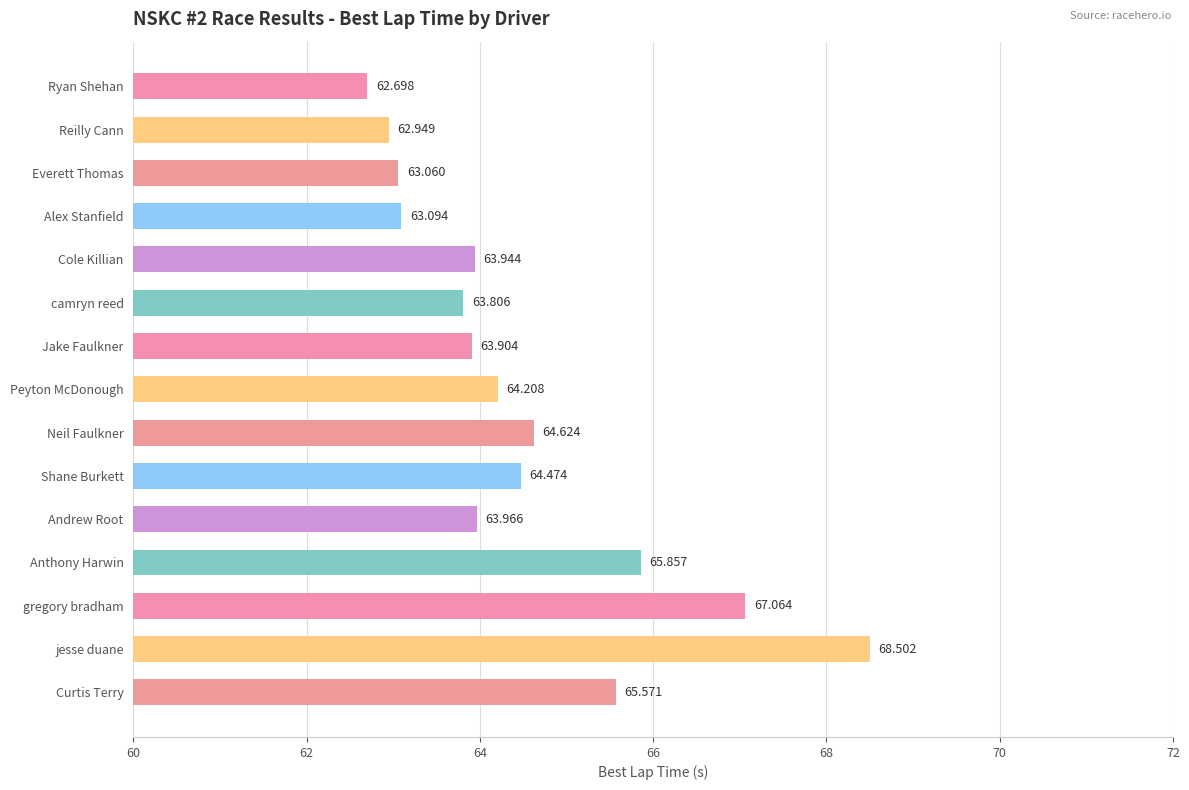

Rank the categories by value from lowest to highest.

Ryan Shehan, Reilly Cann, Everett Thomas, Alex Stanfield, camryn reed, Jake Faulkner, Cole Killian, Andrew Root, Peyton McDonough, Shane Burkett, Neil Faulkner, Curtis Terry, Anthony Harwin, gregory bradham, jesse duane